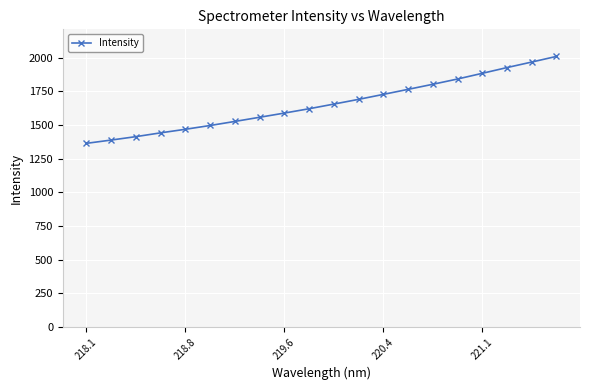

What is the greatest value displayed?

2010.1